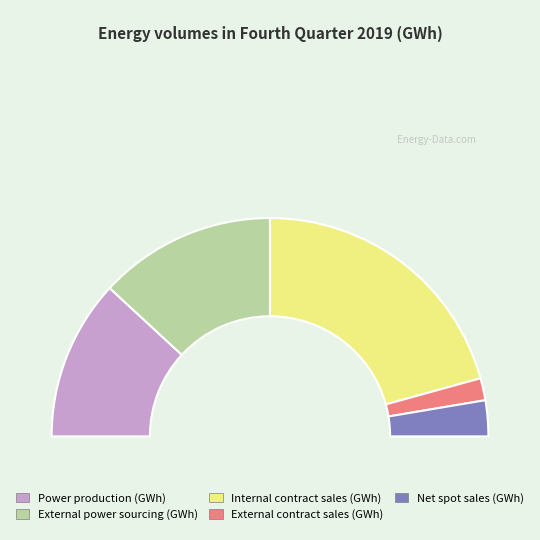

Rank the categories by value from lowest to highest.

External contract sales (GWh), Net spot sales (GWh), Power production (GWh), External power sourcing (GWh), Internal contract sales (GWh)